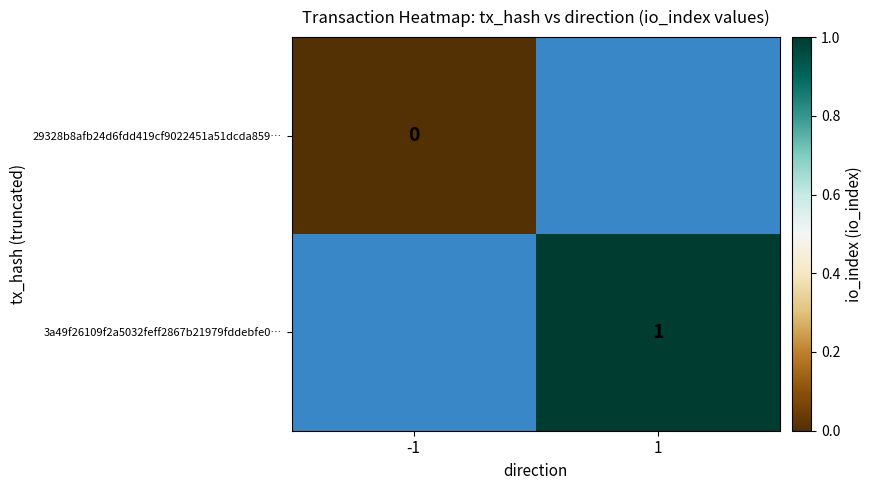

Is it true that 3a49f26109f2a5032feff2867b21979fddebfe0… equals 1 at 1?

True